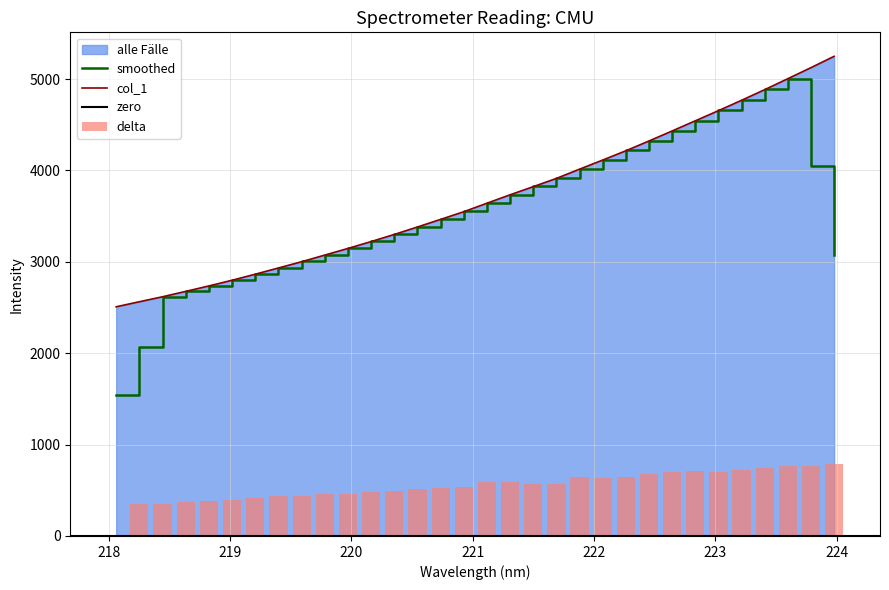

How many values exceed 3641?

16